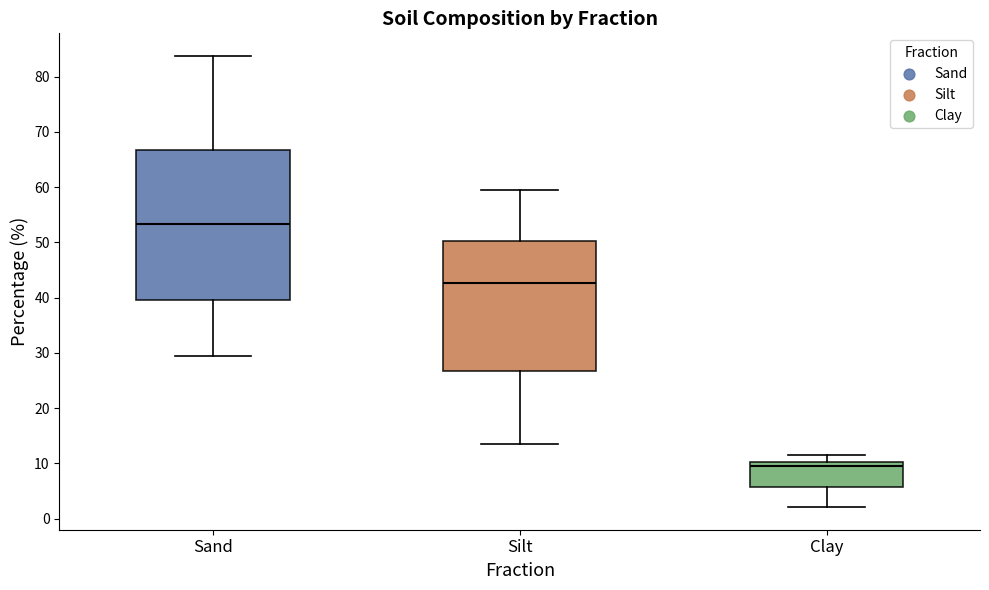

Where does the lower whisker of the box for Sand end on the y-axis? The values are not printed on the chart, so give them approximately, as read against the axis.

30